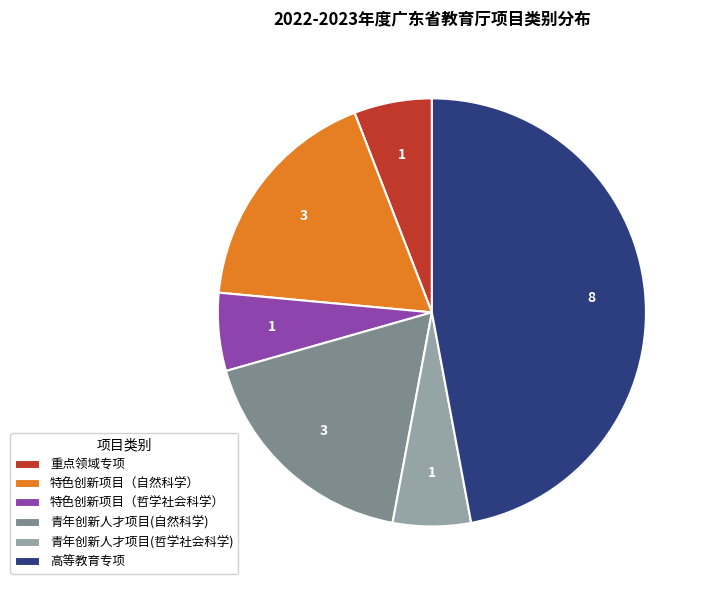

The 青年创新人才项目(自然科学) slice represents 29% of the pie. True or false?

False